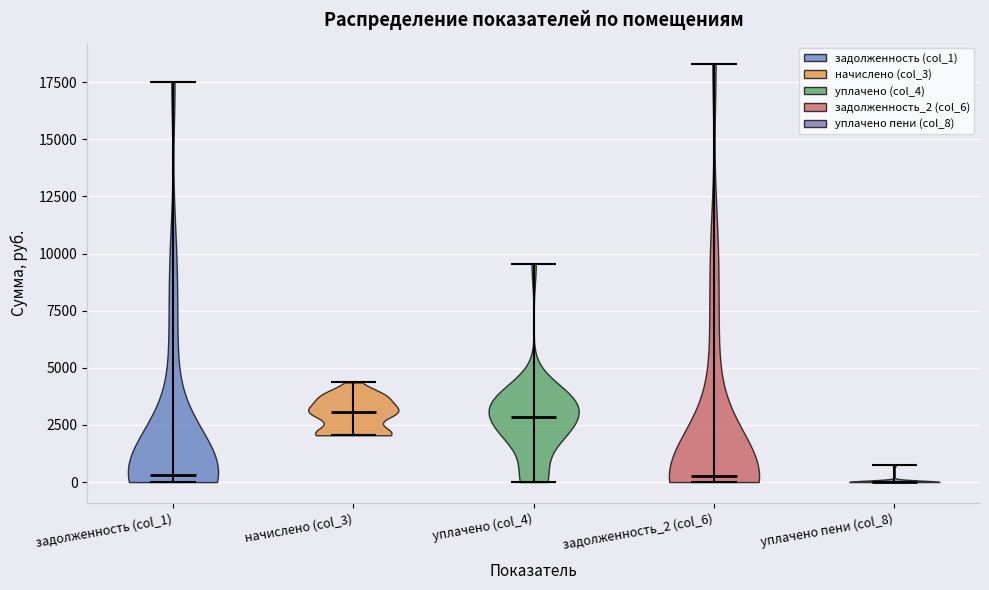

Reading left to right, read every violin against the y-axis: where its median line is, and the lowest and highest points it reaches. The values are not printed on the chart, so give them approximately, as read against the axis.

задолженность (col_1): median line 500, lowest point 0, highest point 17500
начислено (col_3): median line 3000, lowest point 2000, highest point 4500
уплачено (col_4): median line 3000, lowest point 0, highest point 9500
задолженность_2 (col_6): median line 500, lowest point 0, highest point 18500
уплачено пени (col_8): median line 0, lowest point 0, highest point 500